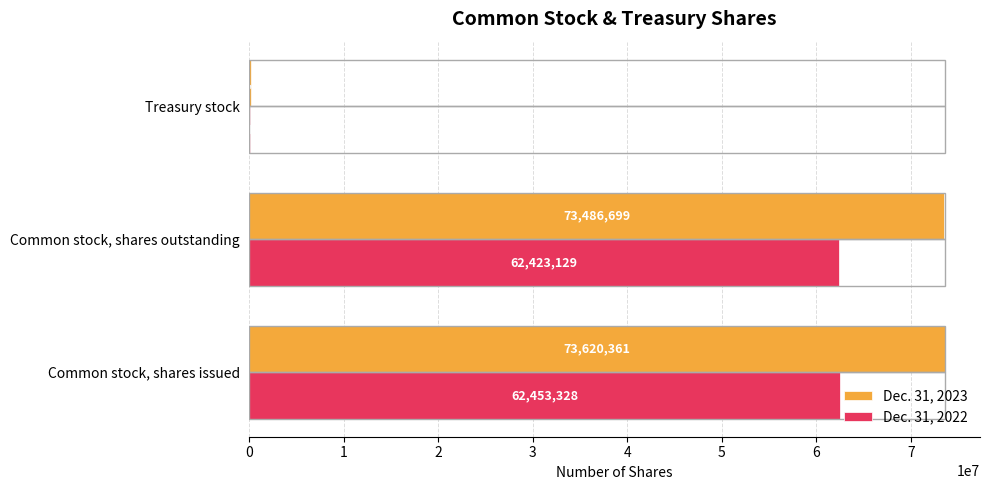

What is the sum of all Dec. 31, 2023 values?

147240722